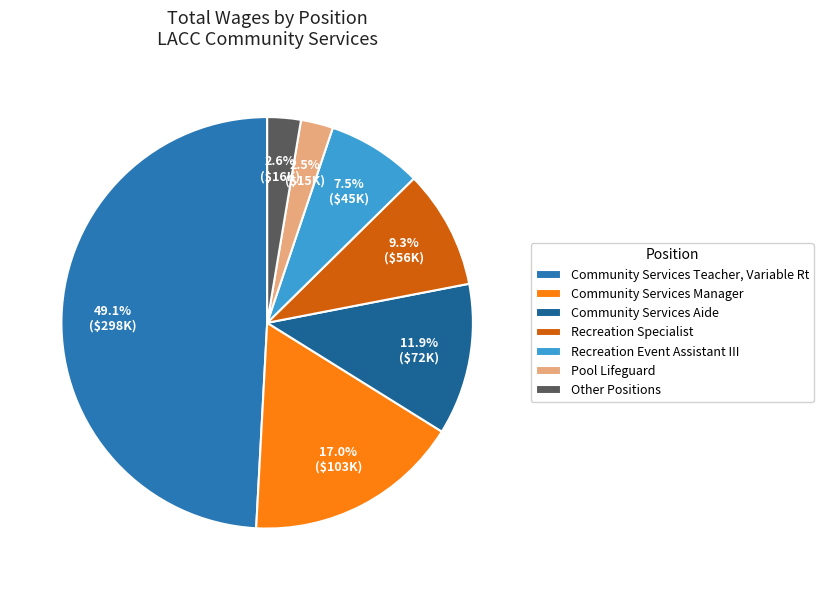

How many slices are in this pie chart?

7